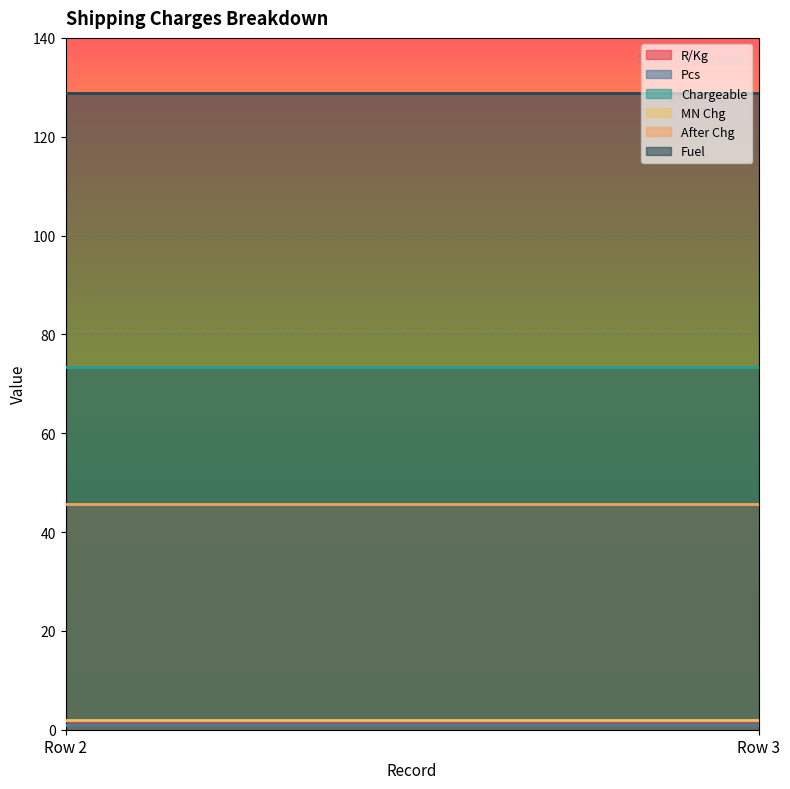

How many categories are shown in the chart?

2